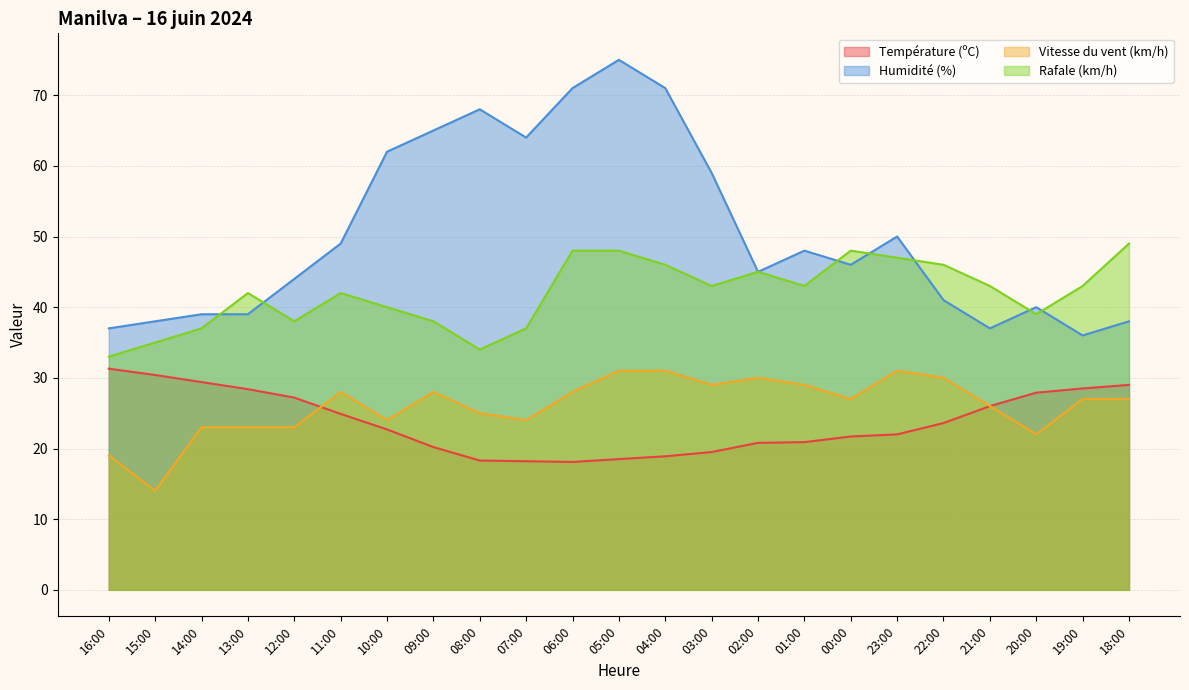

True or false: Température (ºC) has more than 2 points higher than both neighbors.

False